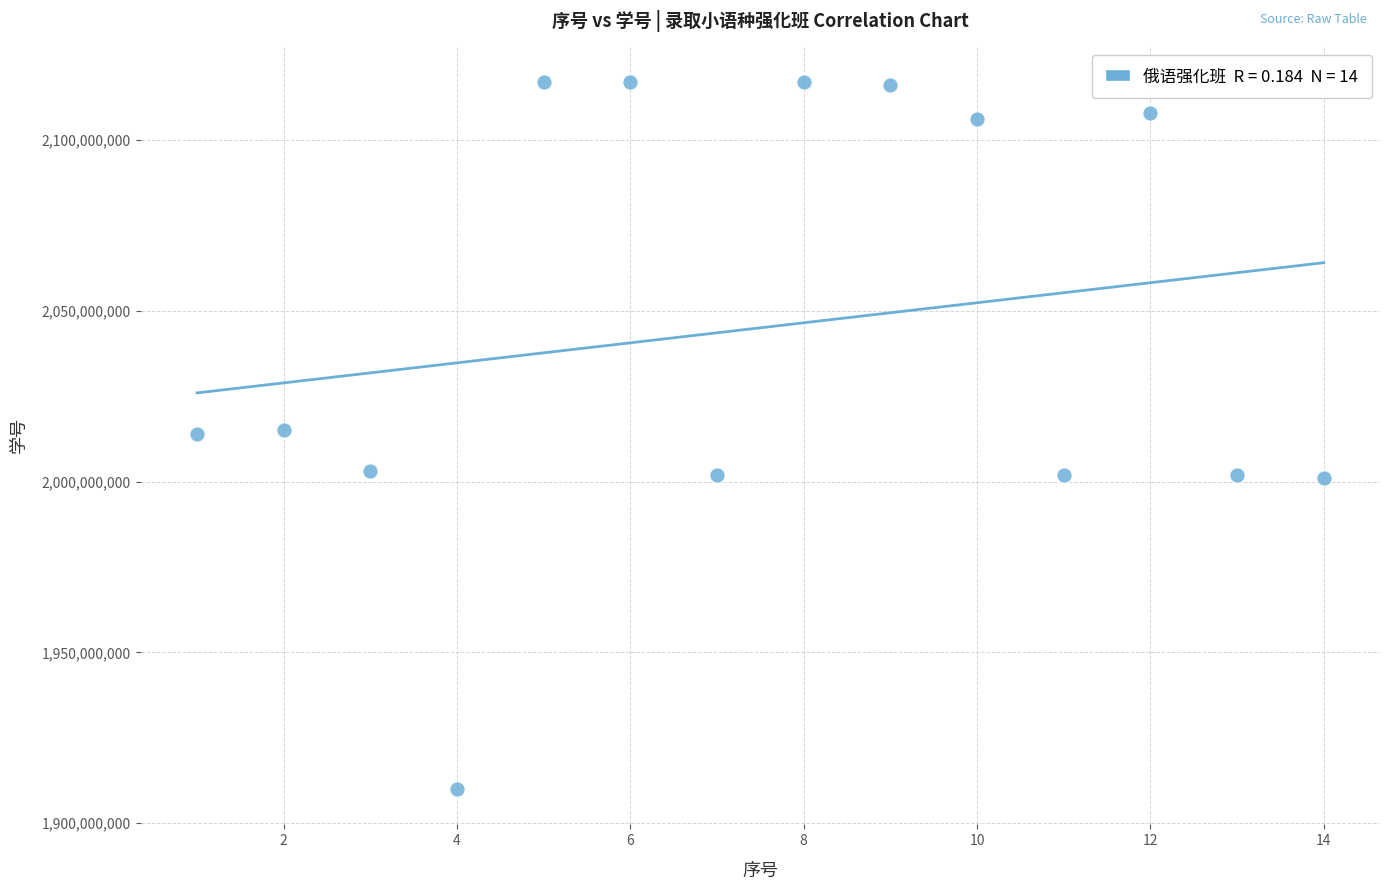

What is the range of X values (max minus min)?

13